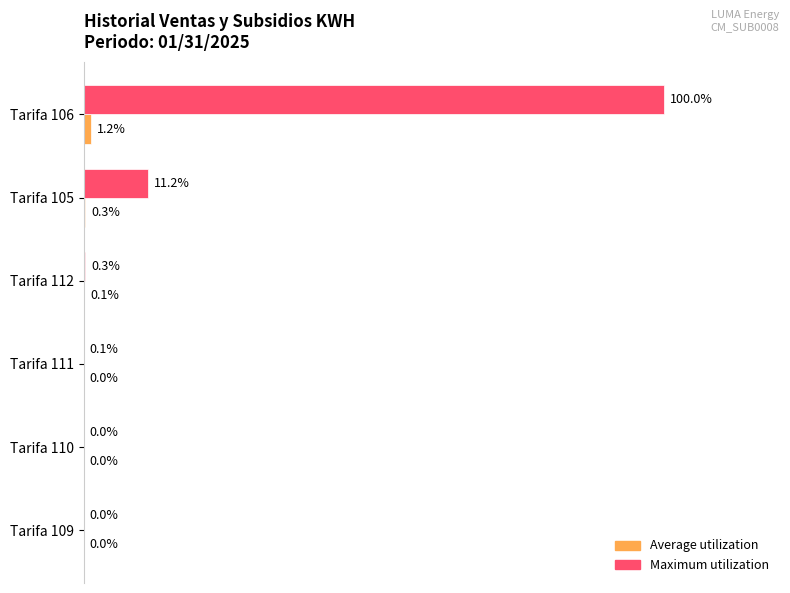

At which category is the sum across all series the highest?

Tarifa 106